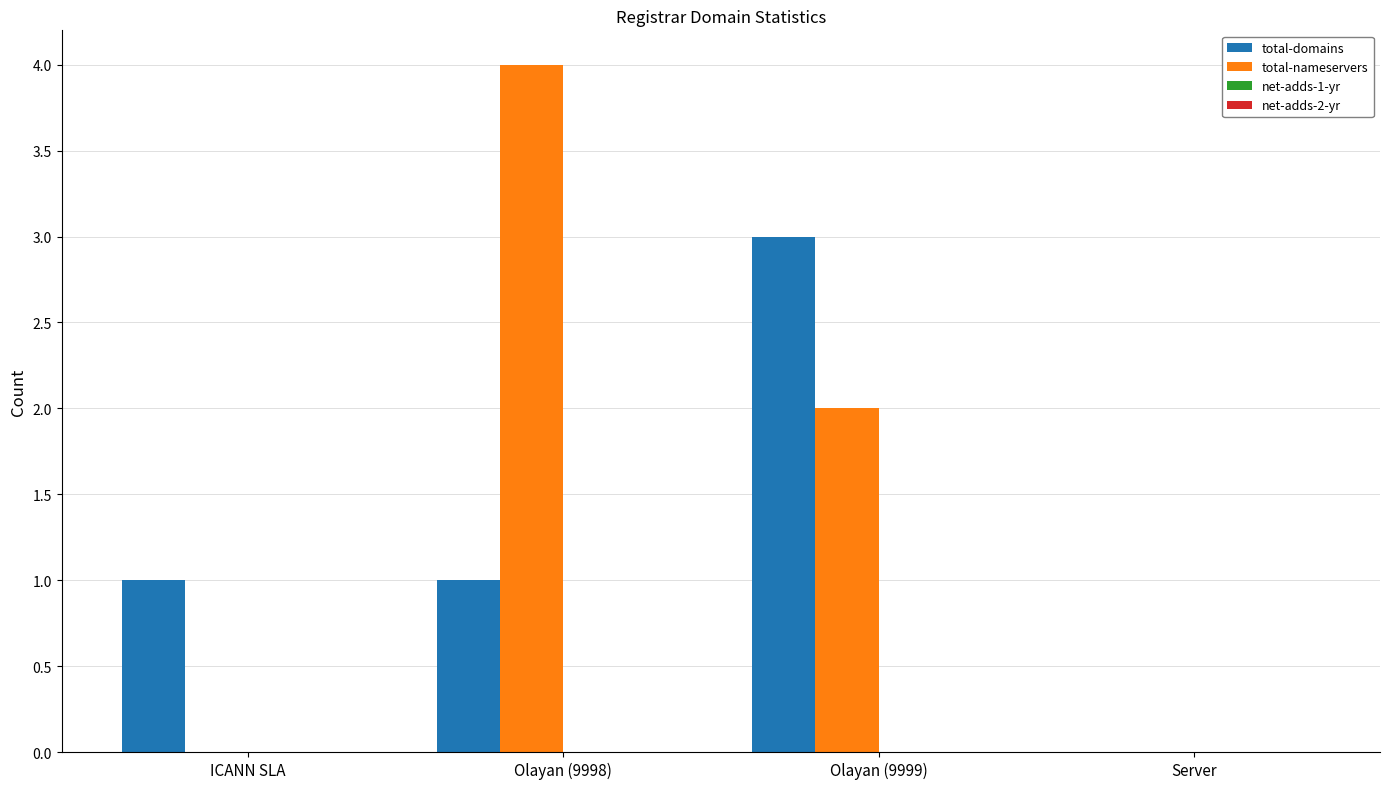

How many categories are shown in the chart?

4